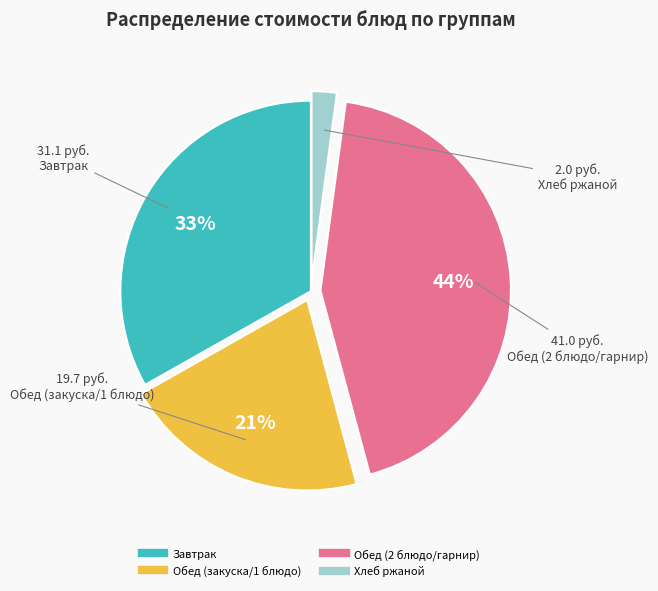

Is there a majority slice in this chart?

No